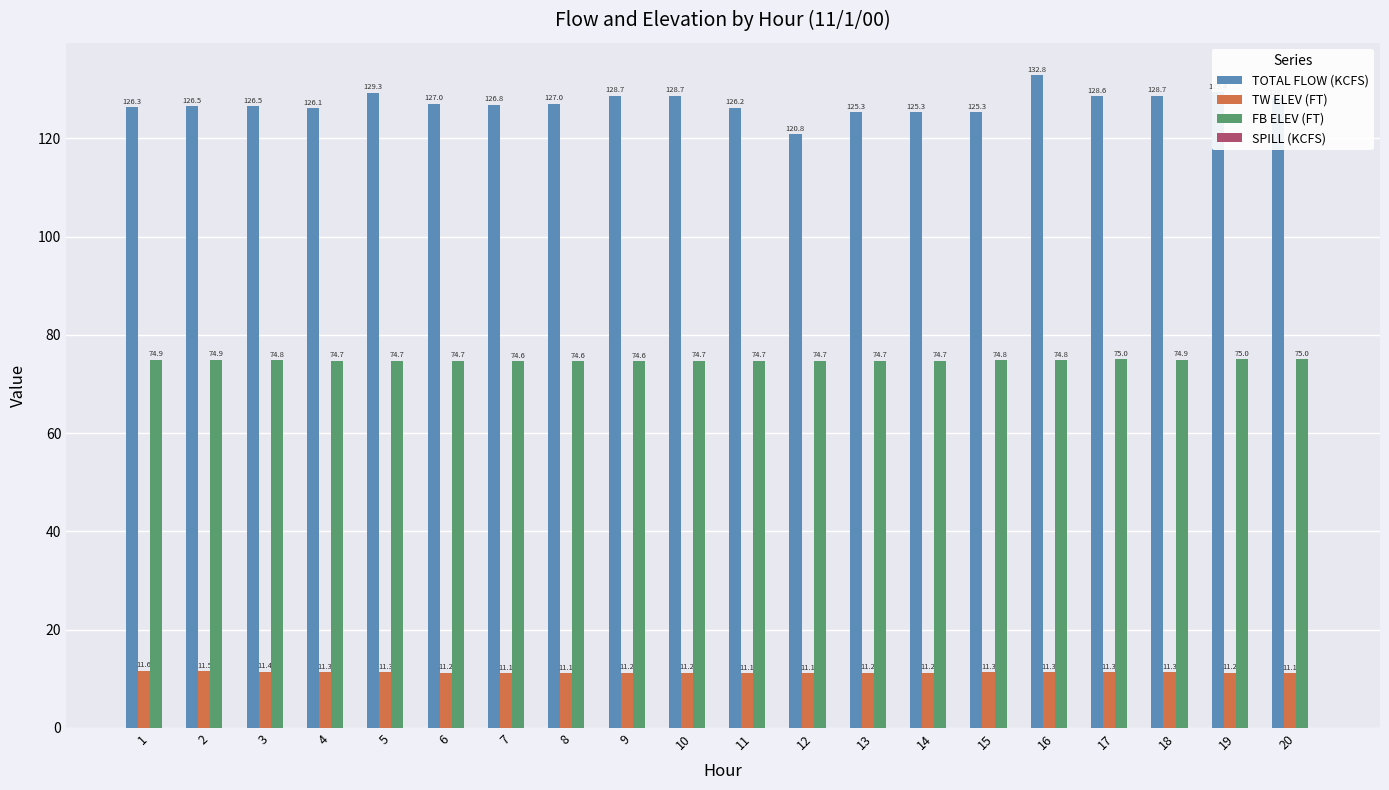

Read the TW ELEV (FT) value at 20.

11.1